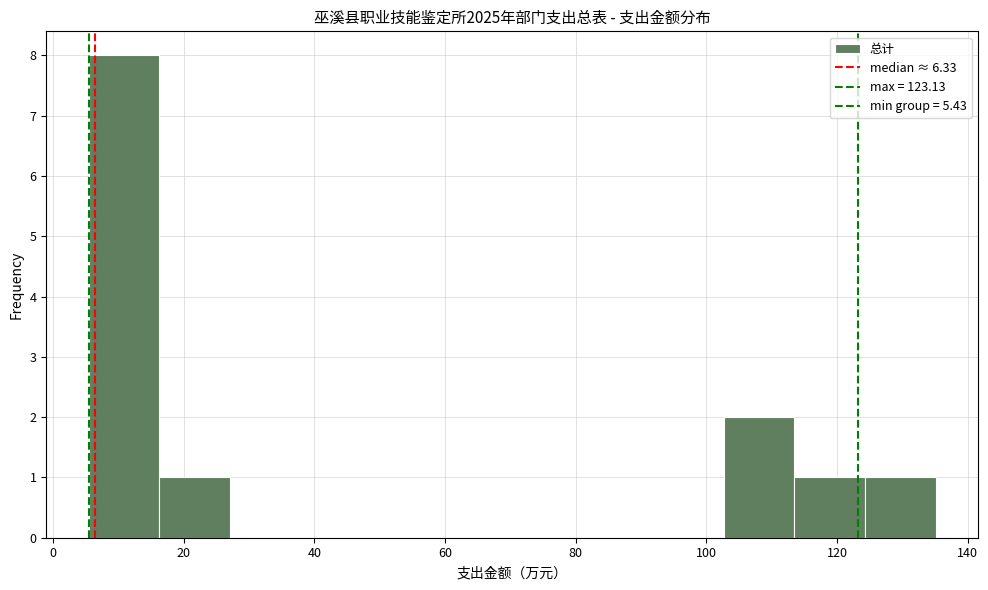

What is the height of the bar covering 102 to 114 on the x-axis? Neither the bar edges nor the heights are printed on the chart, so give them approximately, as read against the axes.

2